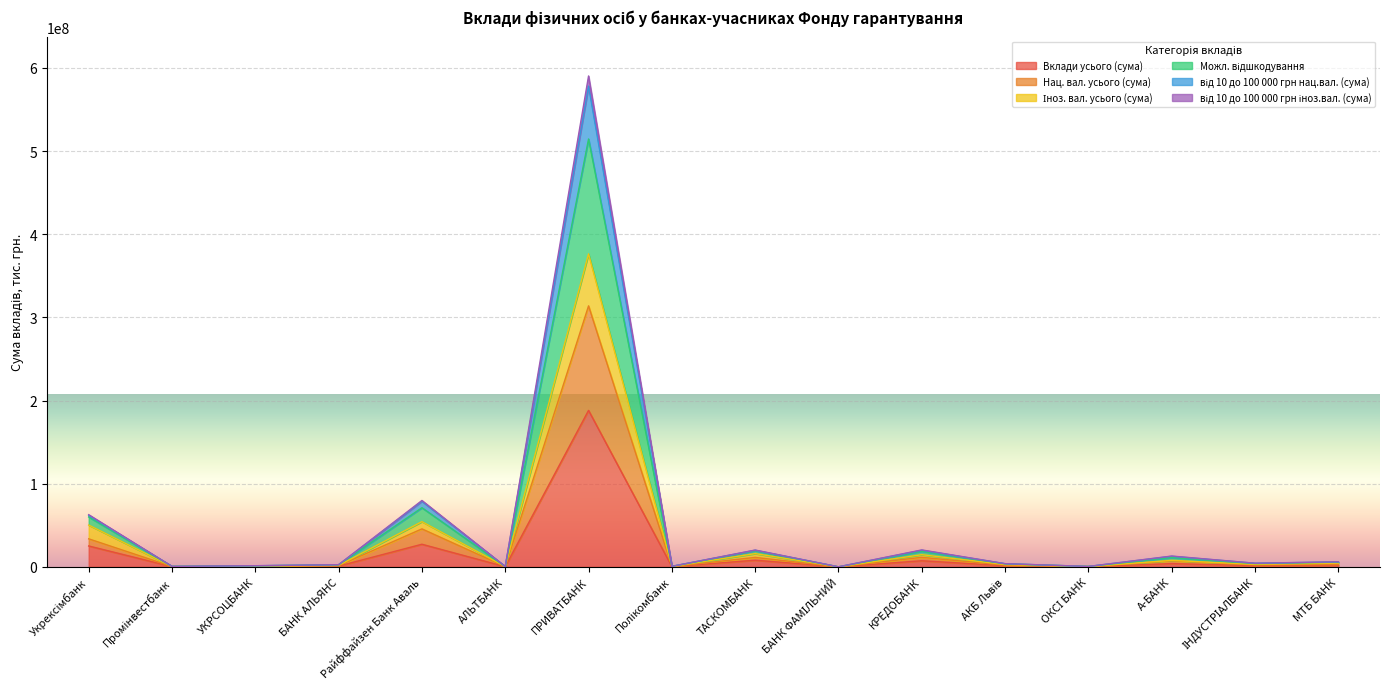

Reading left to right, transcribe all the data shown in this chart.

Вклади усього (сума): 25108944.7	178077.3	428005.6	898044.9	27167277.4	159949.5	188149454.1	219778.8	7952096.2	10855.7	7295192.0	1368726.9	196245.1	3875268.2	1468686.5	2216971.1
Нац. вал. усього (сума): 33679616.8	312931.6	598665.6	1417271.9	45636593.9	218161.3	313799211.1	334683.4	11314637.8	16033.9	11442851.3	2032815.9	260474.8	7251821.6	2303563.0	2937566.9
Іноз. вал. усього (сума): 50217889.4	356154.6	856011.1	1796089.8	54334554.9	319899.0	376298908.3	439557.6	15904192.4	21711.5	14590384.0	2737453.7	392490.2	7750536.4	2937373.1	4433942.3
Можл. відшкодування: 62731547.8	570942.7	1364562.6	2585050.0	79805704.8	375821.5	590248378.2	623255.9	20189965.5	26678.3	20343904.7	3824606.7	473146.2	12973395.1	4360903.8	6088551.6
від 10 до 100 000 грн нац.вал. (сума): 61949567.1	559938.4	1304478.1	2549167.7	78821323.4	371281.4	578063893.8	614977.9	19980109.5	26638.3	19934584.9	3753421.4	469959.6	12699495.2	4303929.8	5920114.2
від 10 до 100 000 грн іноз.вал. (сума): 59998099.1	492672.6	1192976.2	2488727.9	71090653.0	357084.1	514481966.6	569215.8	19356495.5	25128.1	18730732.0	3591064.7	458210.4	11238105.8	3889167.6	5632323.8